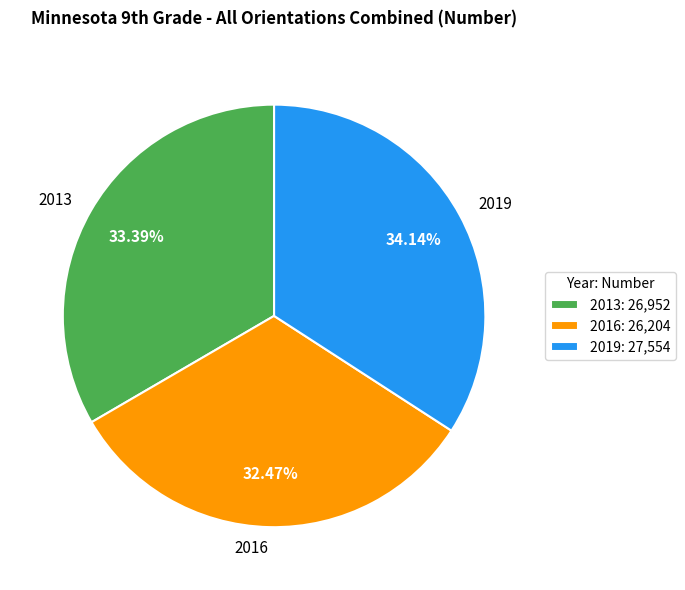

Which has a higher value, 2013 or 2019?

2019